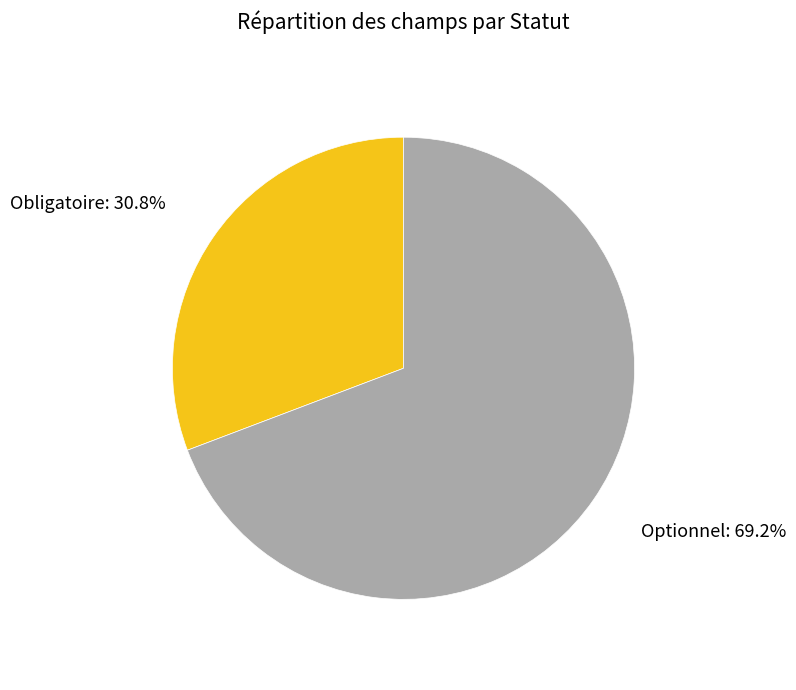

The Obligatoire slice represents 31% of the pie. True or false?

True